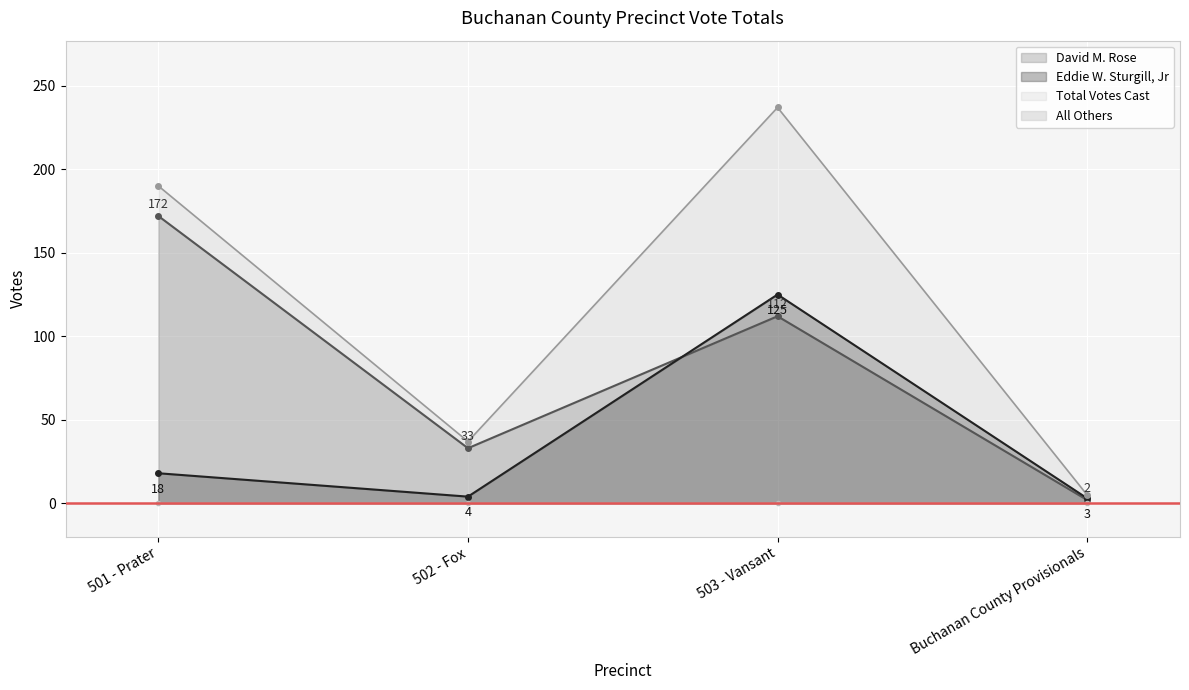

What is the value of the David M. Rose point at the 1st from the left?

172